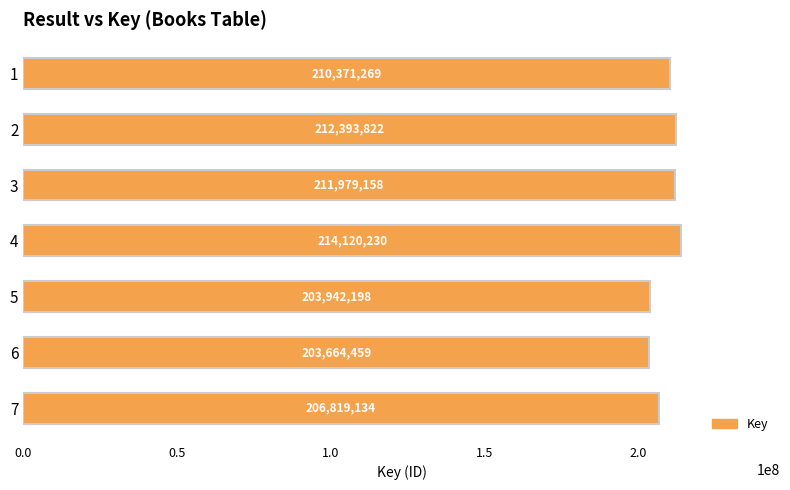

Which has a higher value, 4 or 2?

4